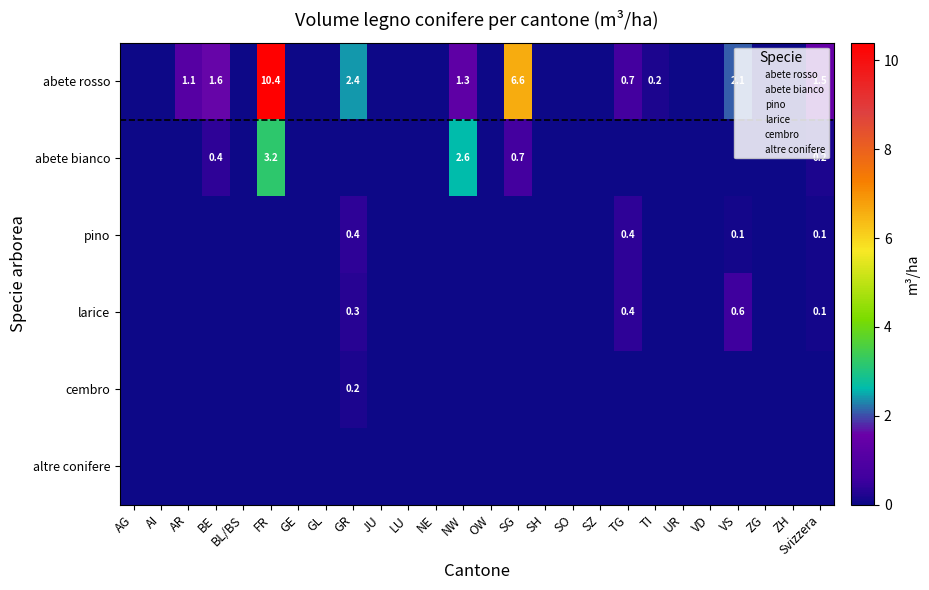

Which series has the largest range (max minus min)?

abete rosso